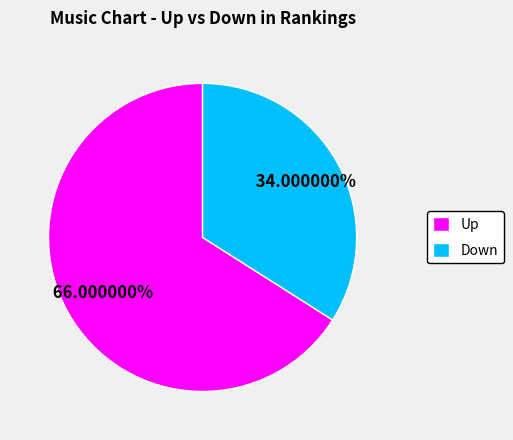

Count the number of slices in the pie.

2